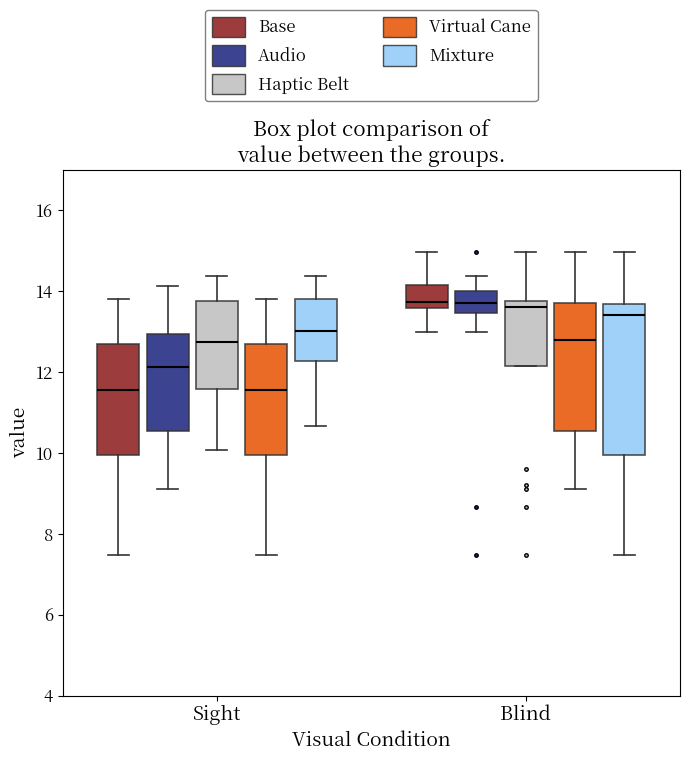

Where does the lower whisker of the box for Sight (Mixture) end on the y-axis? The values are not printed on the chart, so give them approximately, as read against the axis.

10.6